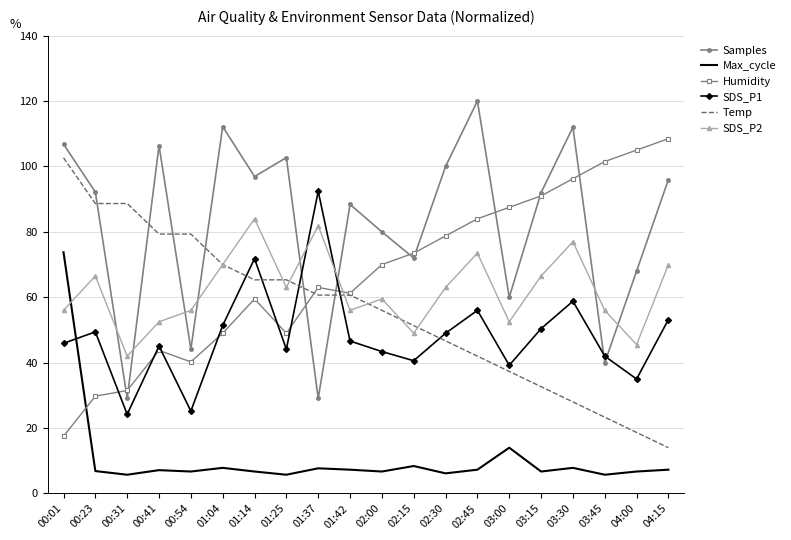

What is the spread (max minus min) of values at 02:30?

93.8